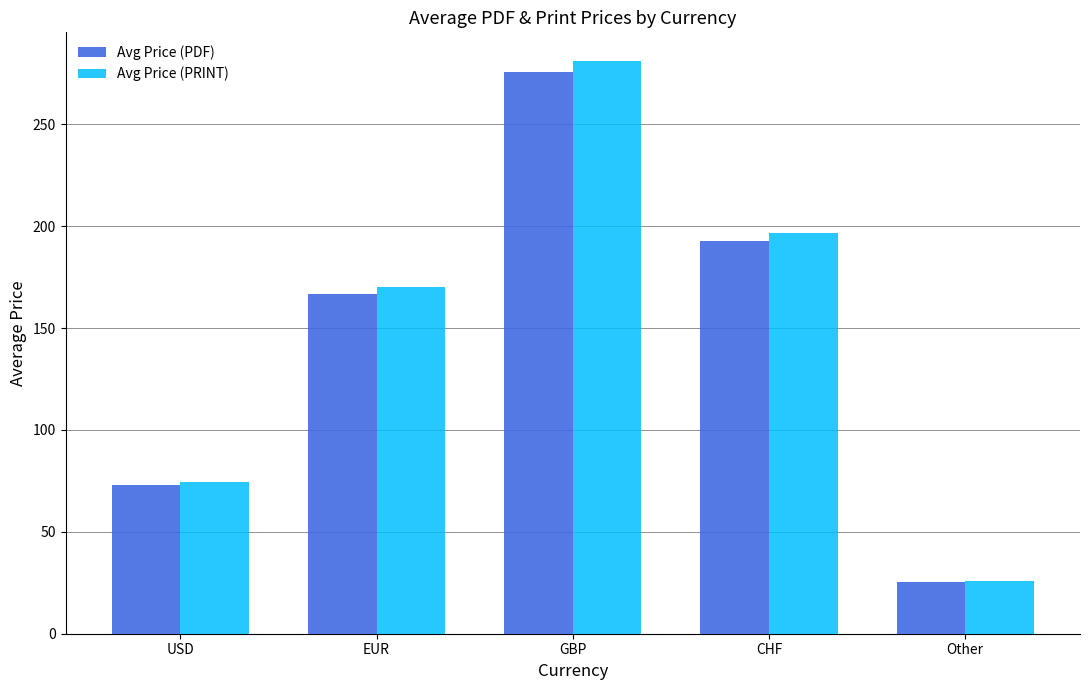

Reading left to right, list all the values displayed in this chart.

Avg Price (PDF): 73.0	166.6	275.6	192.7	25.3
Avg Price (PRINT): 74.5	169.9	281.1	196.5	25.8